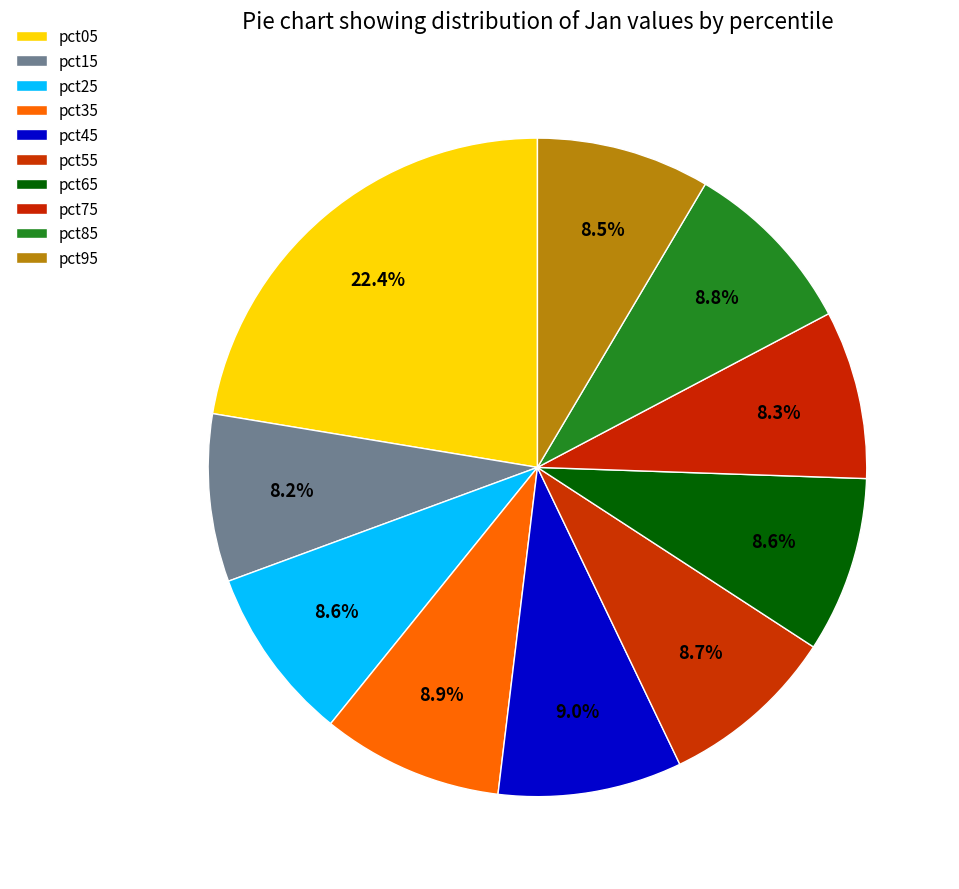

Count the number of slices in the pie.

10